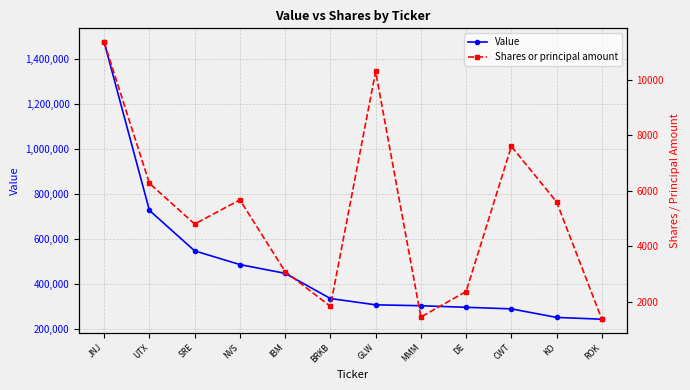

Which category has the lowest value across all series?

ROK